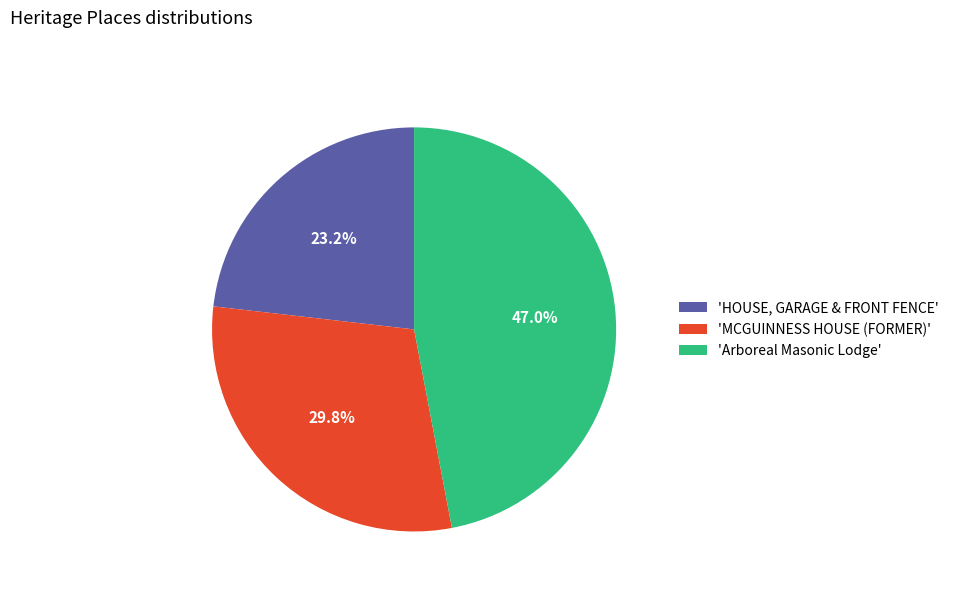

Is there a majority slice in this chart?

No